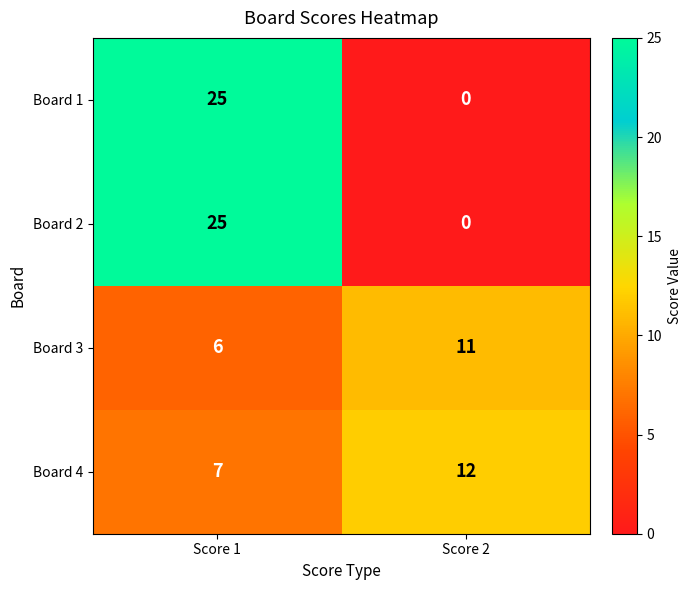

True or false: Board 3 has a value of 6 at Score 1.

True